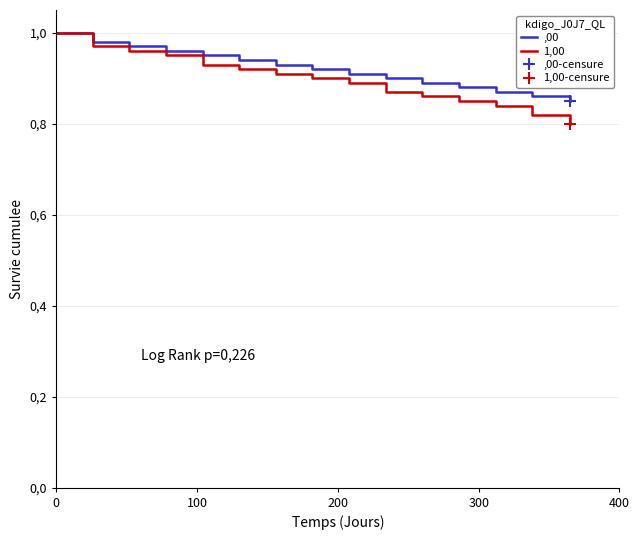

True or false: 1,00 has more than 0 interior local peaks.

False